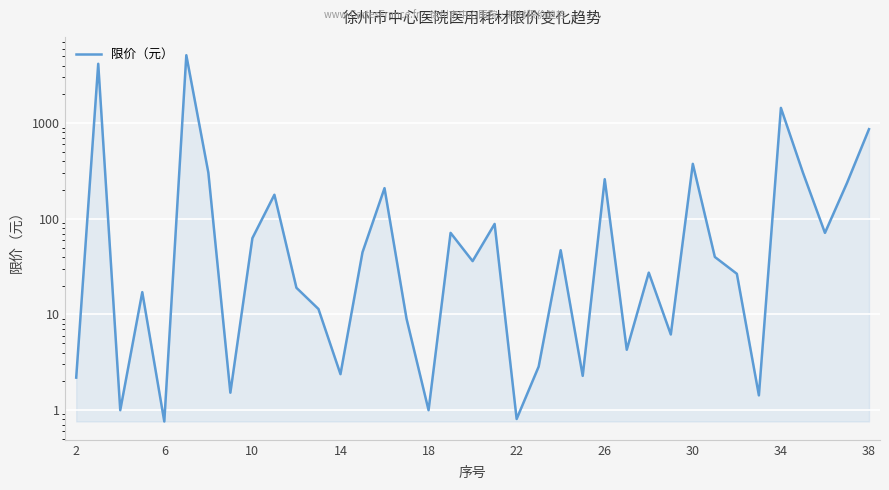

What is the sum of all values?

14074.8